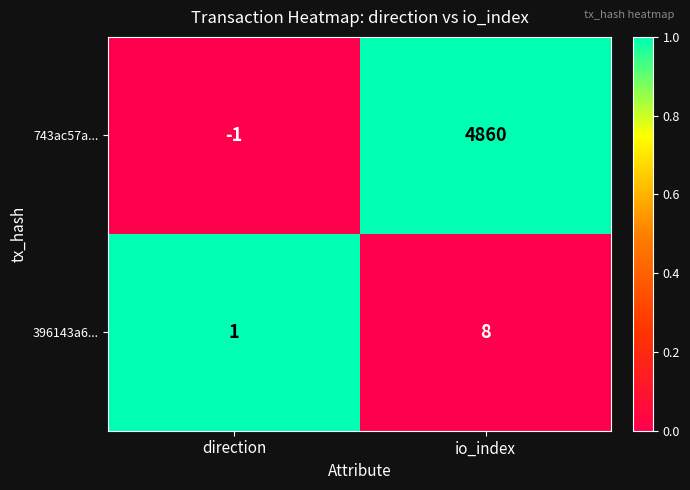

Which series changed the most between direction and io_index?

743ac57a...